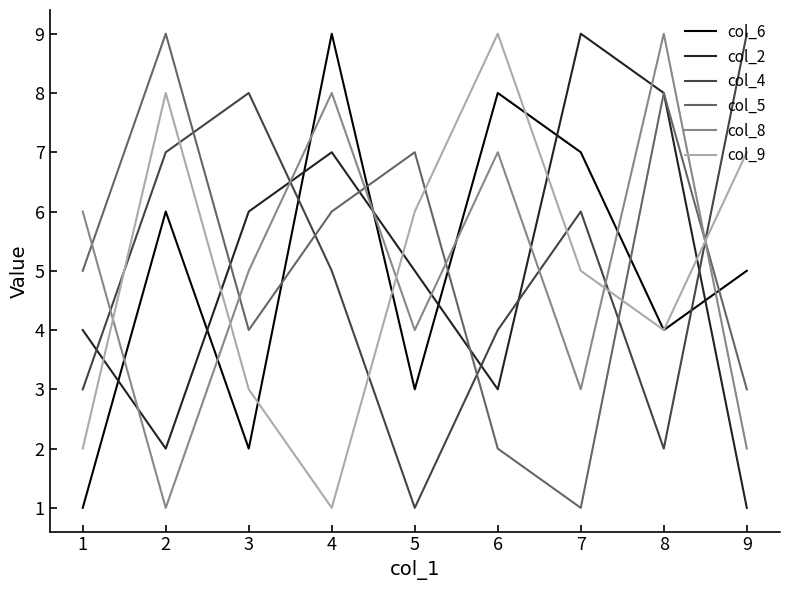

Reading left to right, what are all the values shown in this chart?

col_6: 1	6	2	9	3	8	7	4	5
col_2: 4	2	6	7	5	3	9	8	1
col_4: 3	7	8	5	1	4	6	2	9
col_5: 5	9	4	6	7	2	1	8	3
col_8: 6	1	5	8	4	7	3	9	2
col_9: 2	8	3	1	6	9	5	4	7